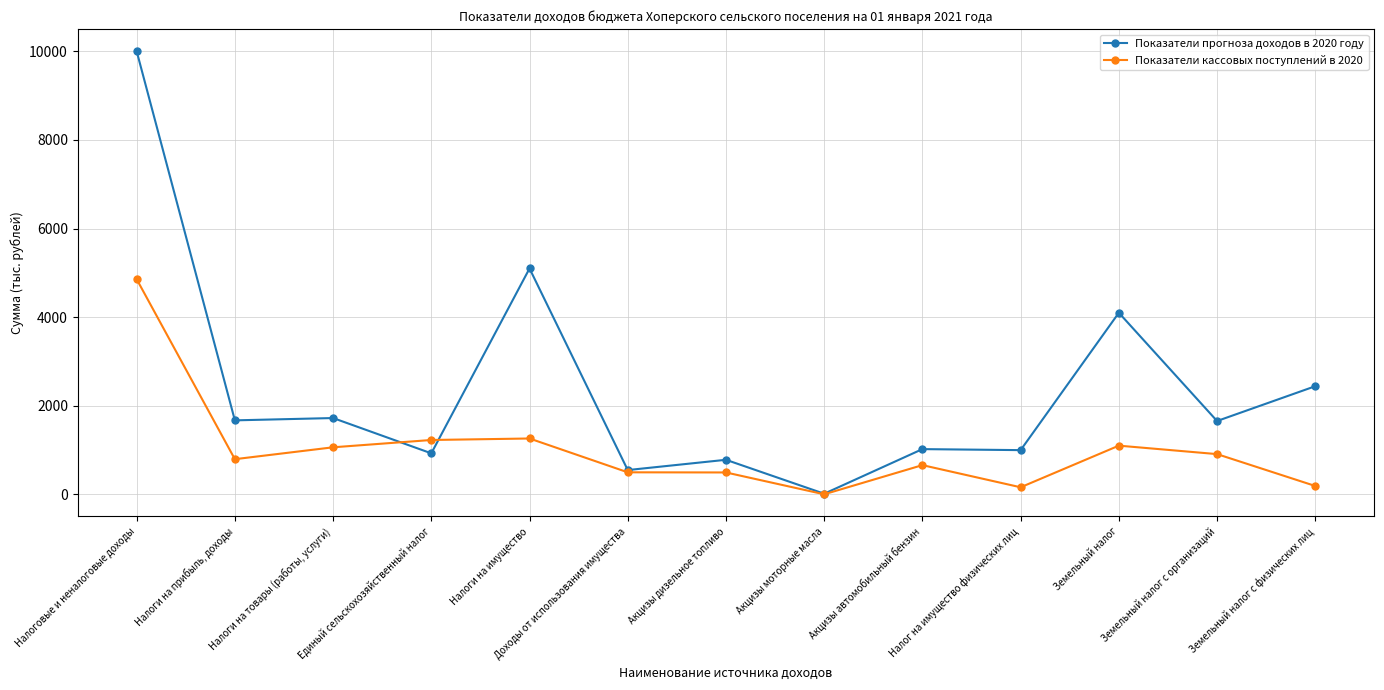

What is the label of the 13th point from the left?

Земельный налог с физических лиц